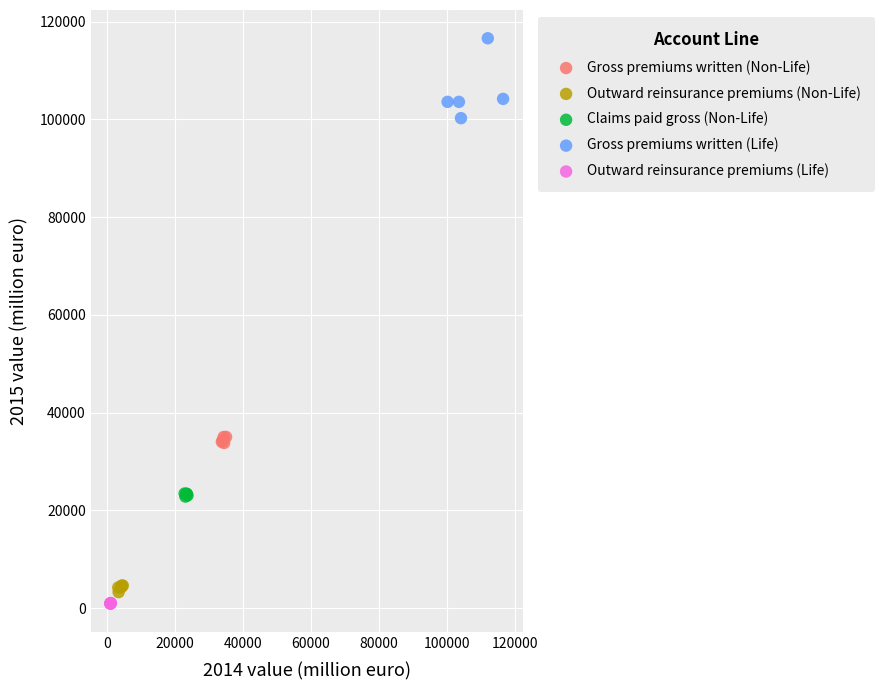

Which series reaches the maximum Y coordinate?

Gross premiums written (Life)